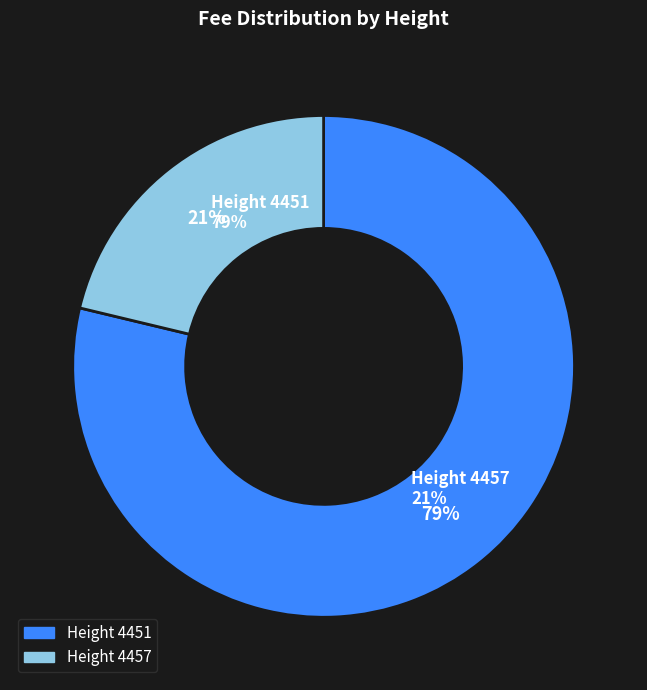

Combined, what portion of the pie is 4457 and 4451?

100.0%